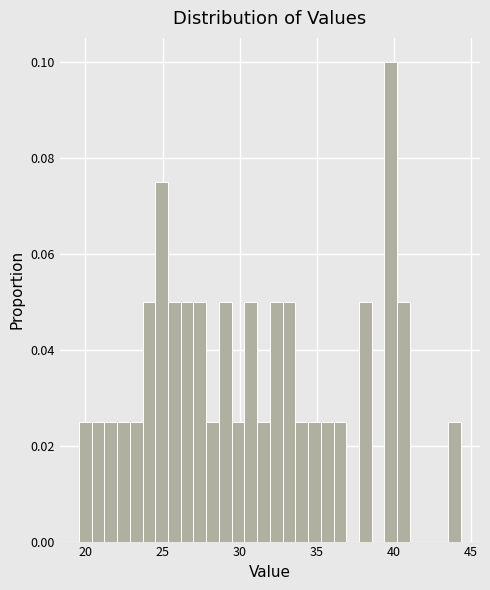

Around what value on the x-axis is the tallest bar? Give the approximate position of its centre, as read against the axis.

40.0